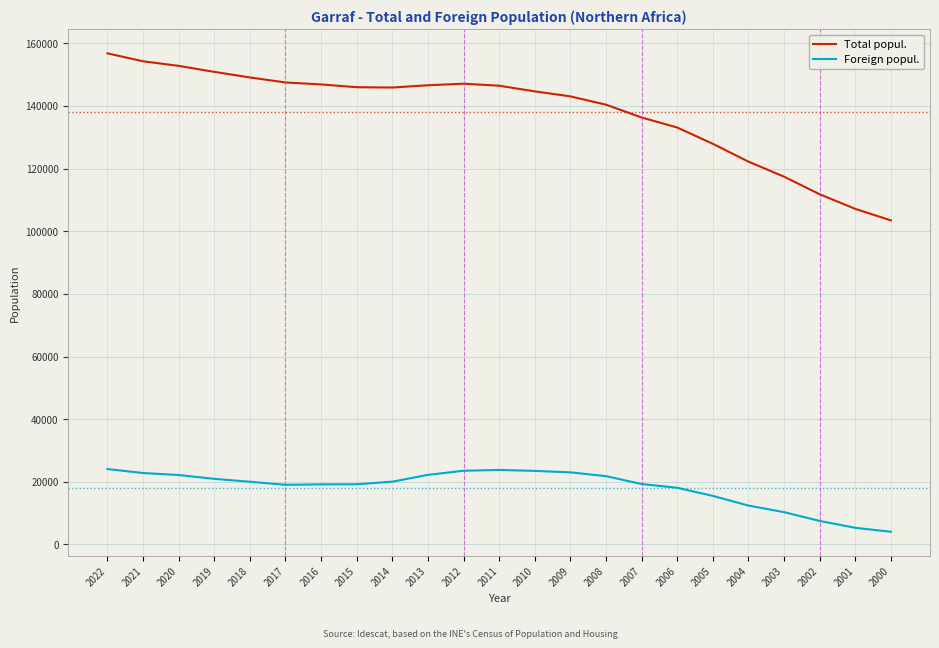

Which series has the largest range (max minus min)?

Total popul.